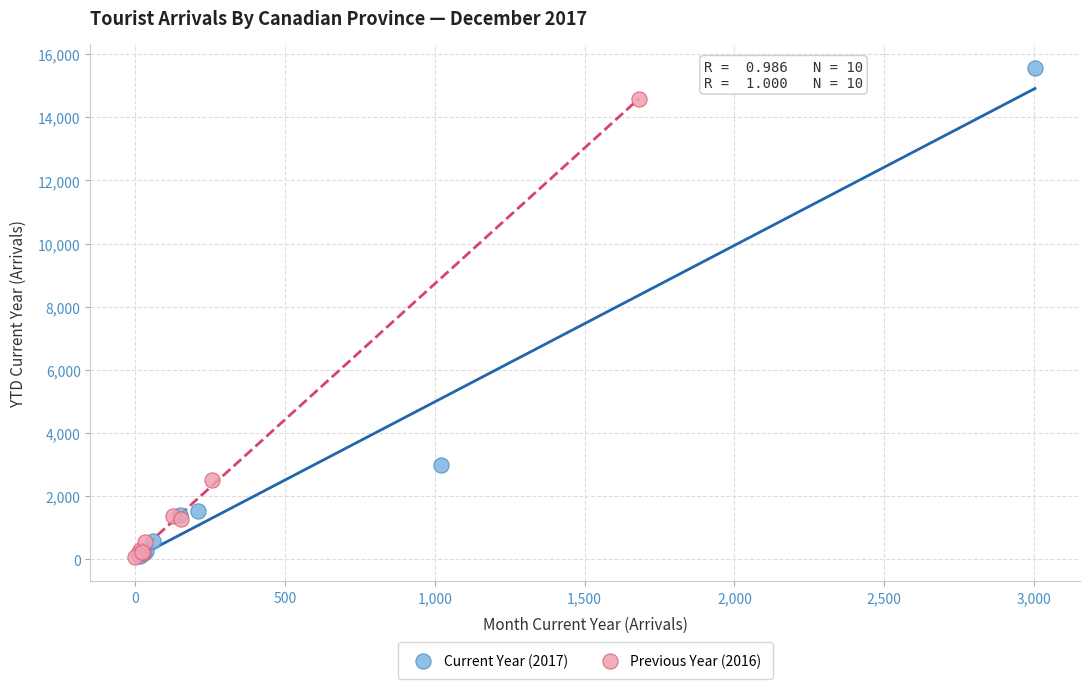

What are all the series names shown in the legend?

Current Year (2017), Previous Year (2016)